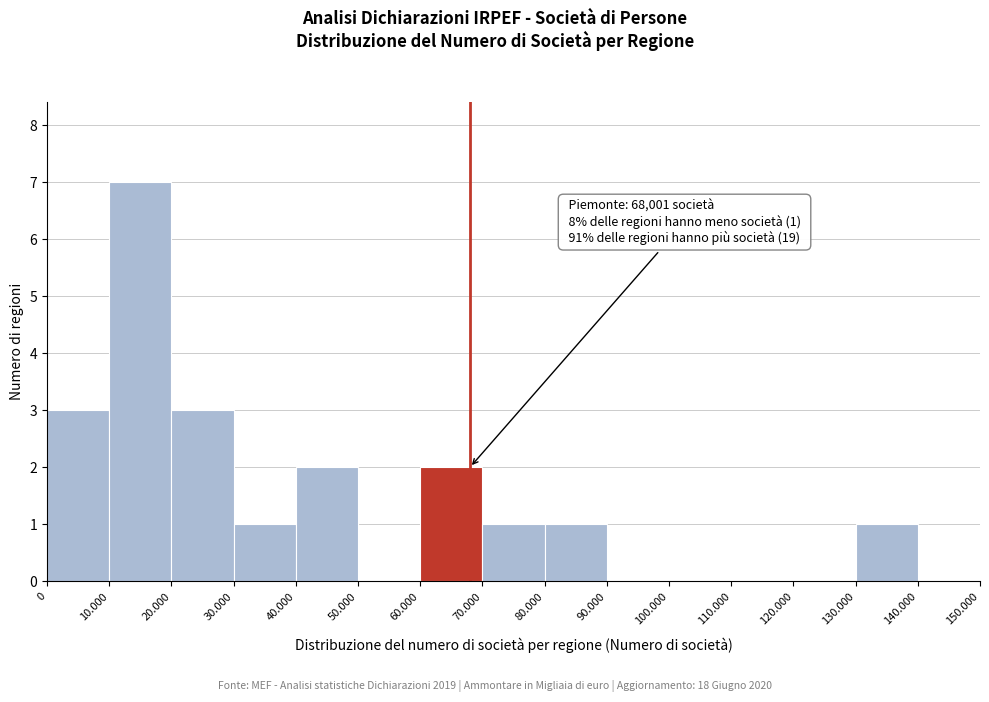

Reading left to right, transcribe all the data shown in this chart.

0=3	10.000=7	20.000=3	30.000=1	40.000=2	50.000=0	60.000=2	70.000=1	80.000=1	90.000=0	100.000=0	110.000=0	120.000=0	130.000=1	140.000=0